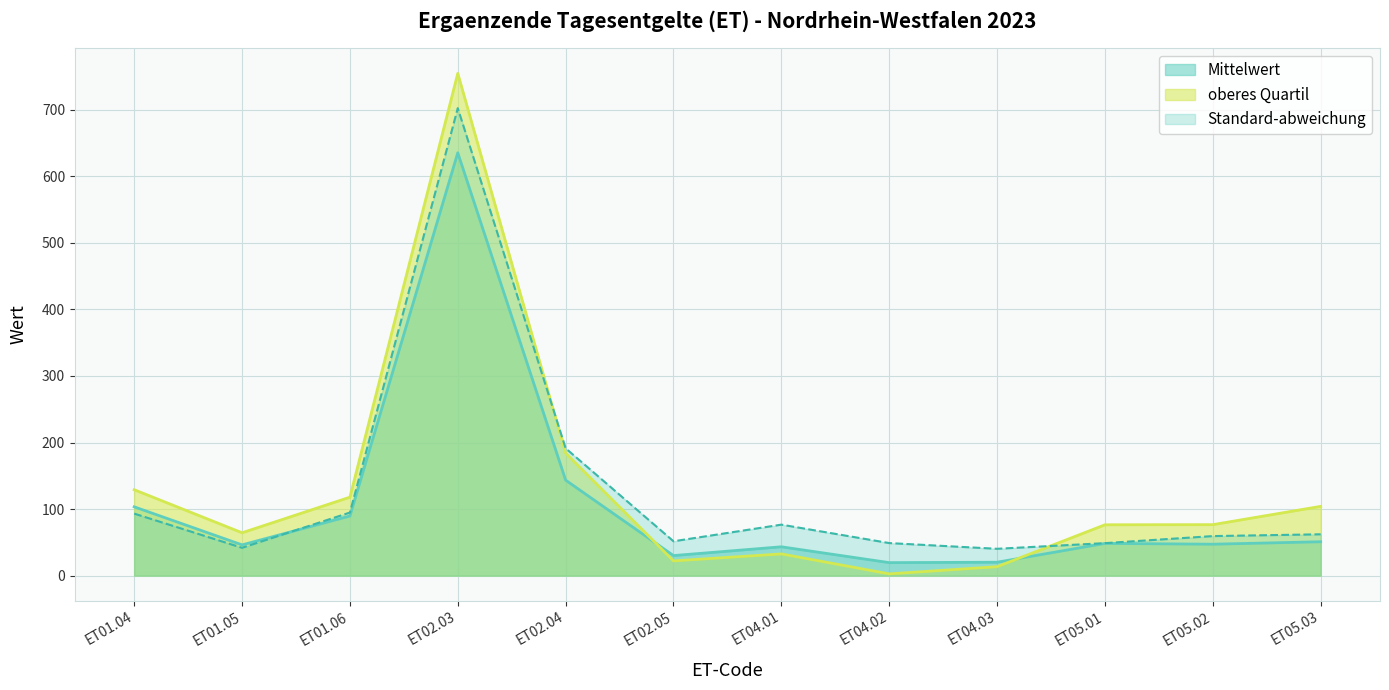

At which category does the chart reach its peak across all series?

ET02.03